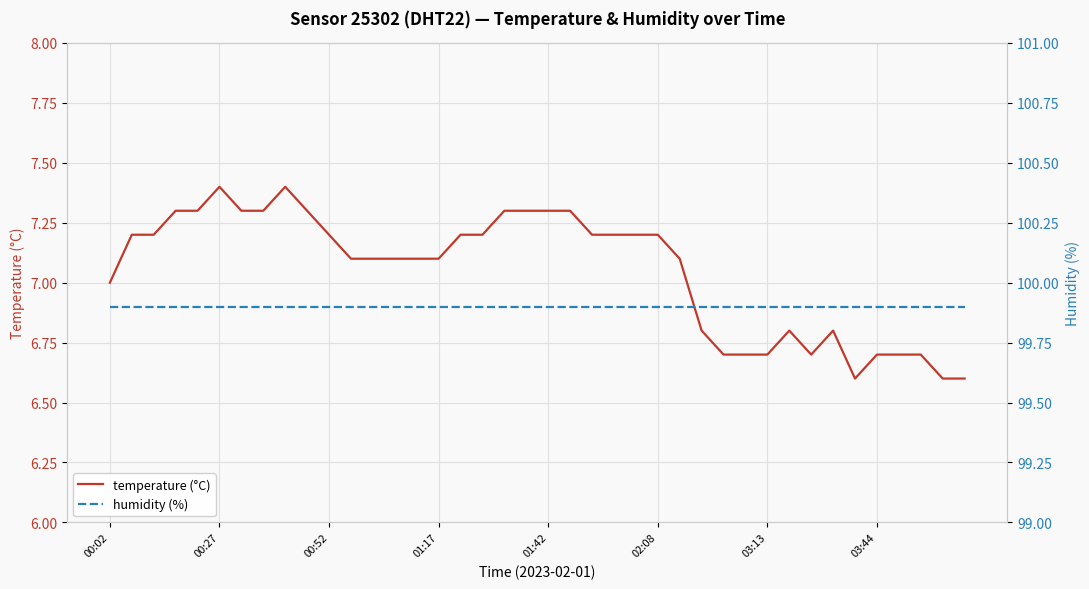

What is the total value across all series at 16?

107.1